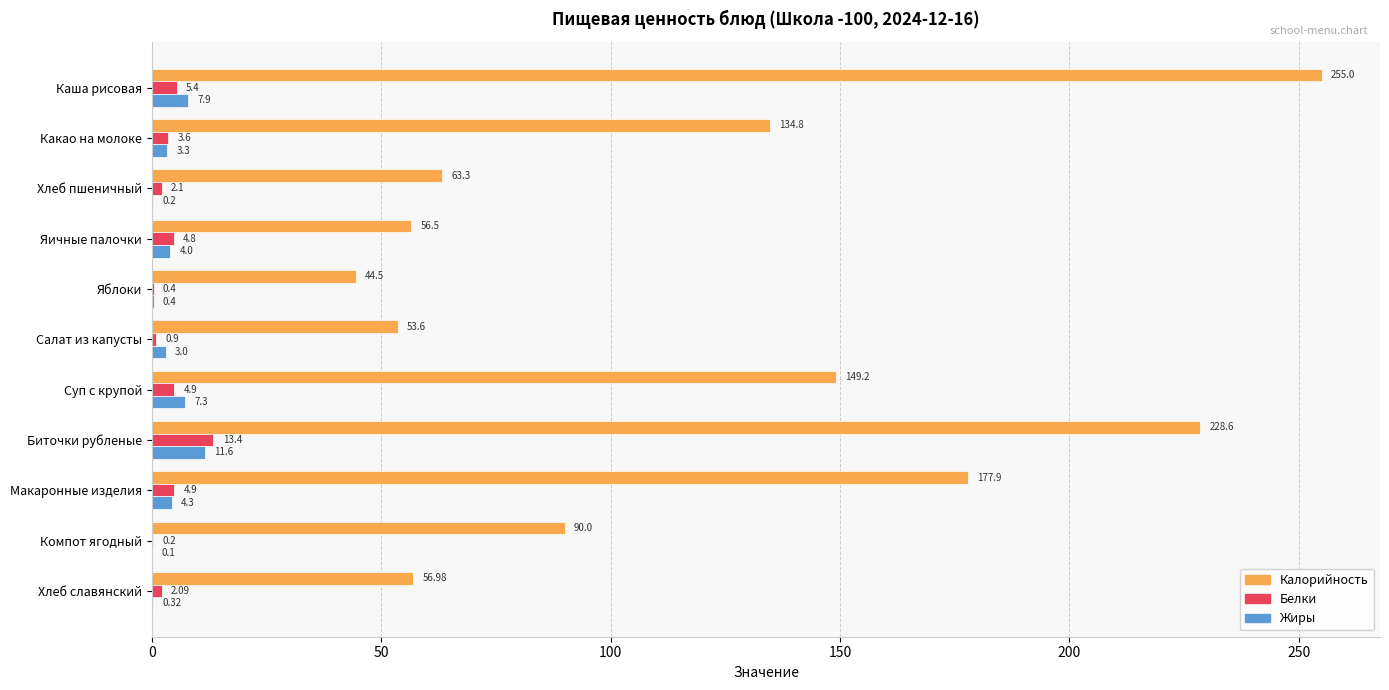

What is the sum of all Калорийность values?

1310.4